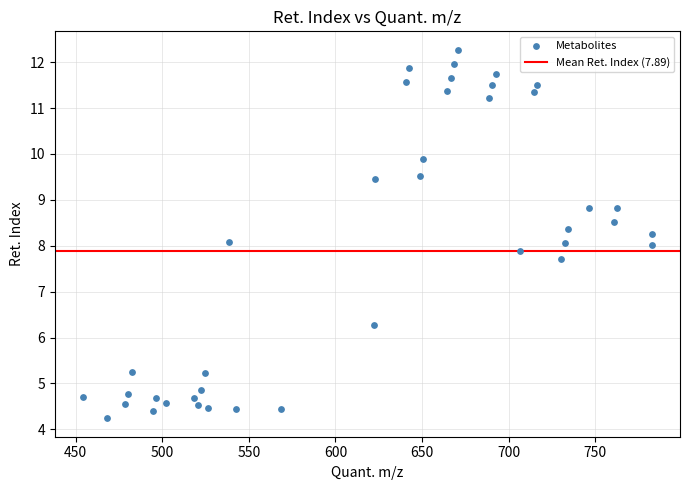

What is the range of Y values (max minus min)?

8.0